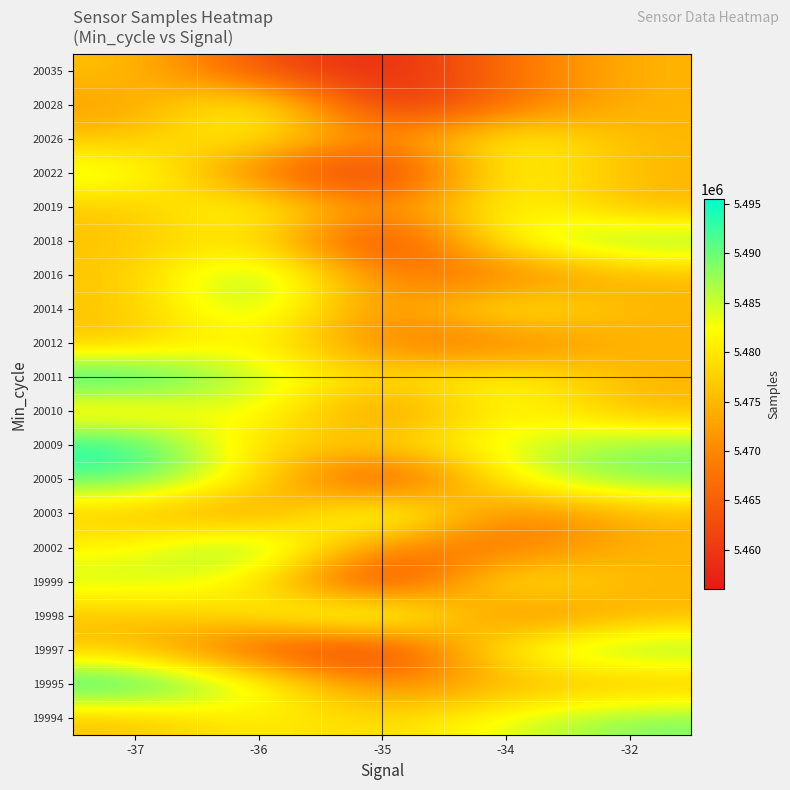

How many data points does each series have?

5